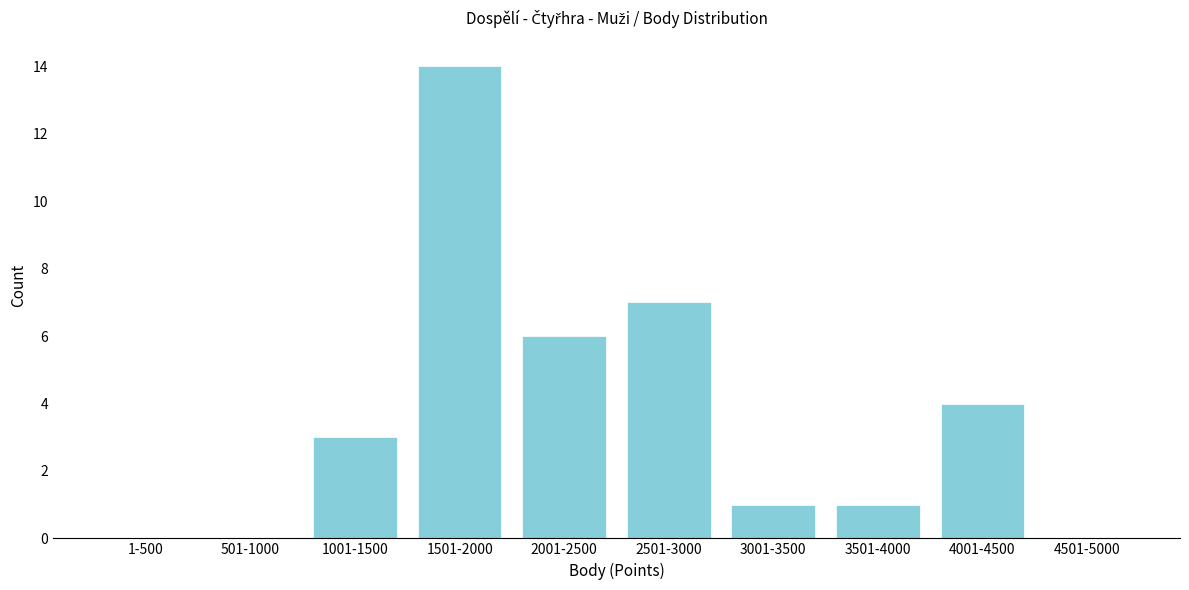

Reading right to left, transcribe all the data shown in this chart.

4501-5000=0	4001-4500=4	3501-4000=1	3001-3500=1	2501-3000=7	2001-2500=6	1501-2000=14	1001-1500=3	501-1000=0	1-500=0